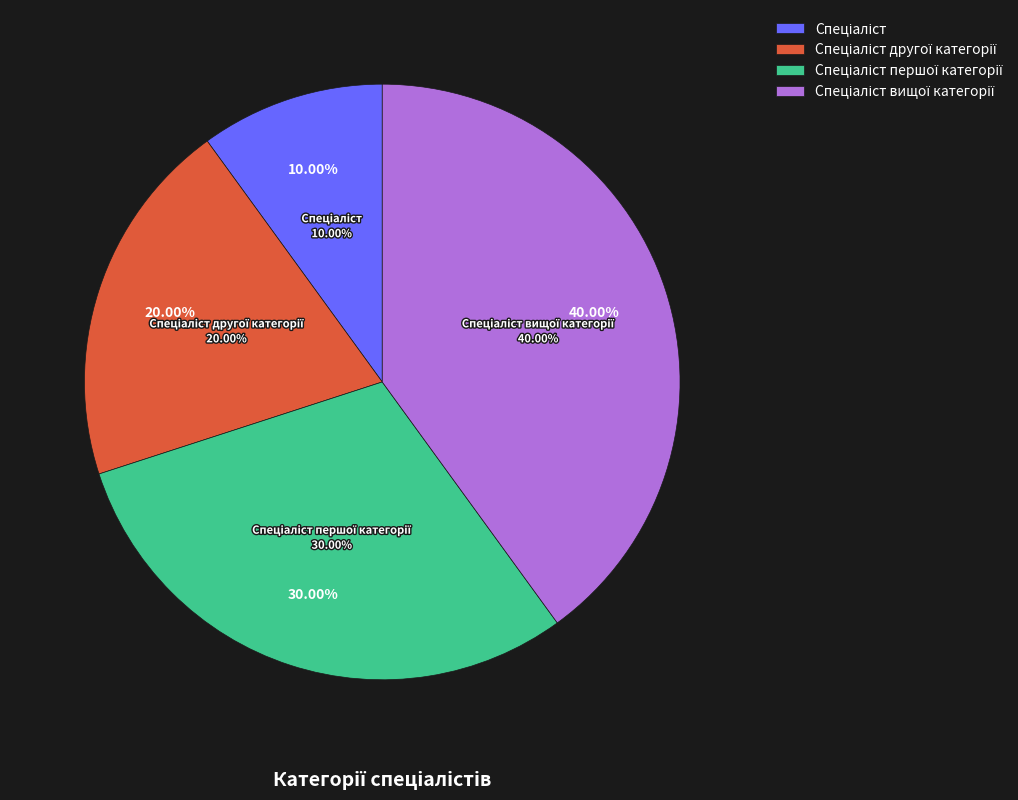

To the nearest percent, what is the average slice percentage?

25%